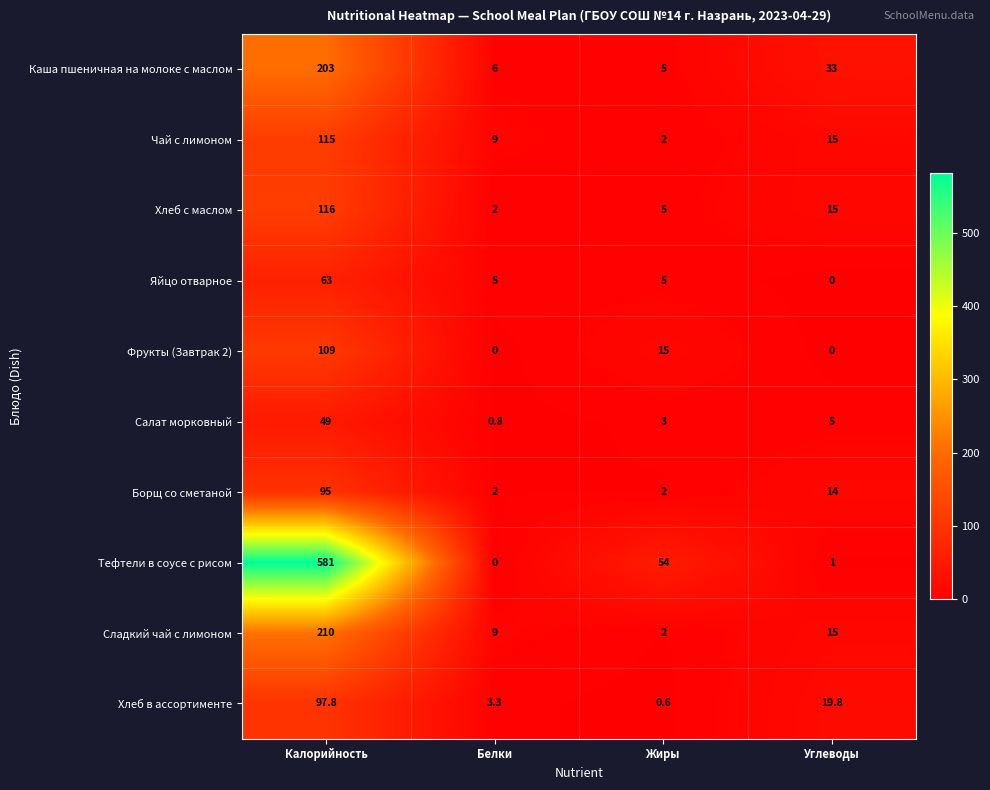

Which series has the largest range (max minus min)?

Тефтели в соусе с рисом